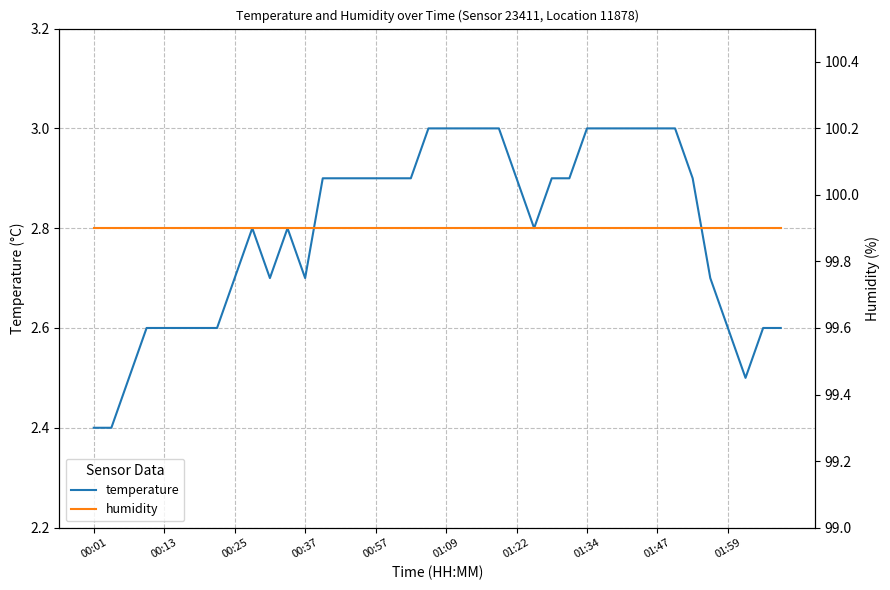

Is the value of humidity at 11 greater than the value of temperature at 15?

Yes